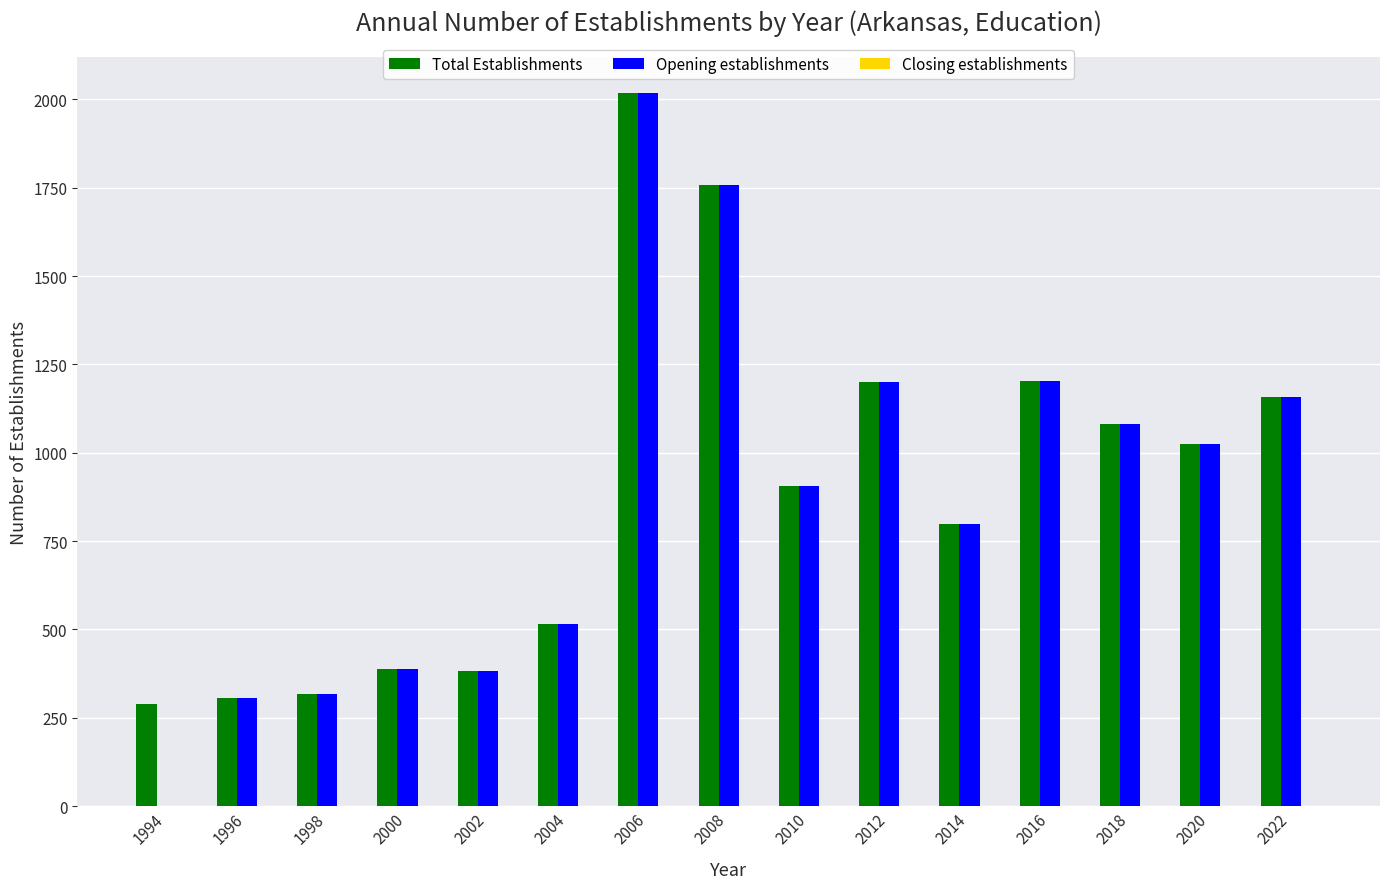

At which category is the sum across all series the highest?

2006